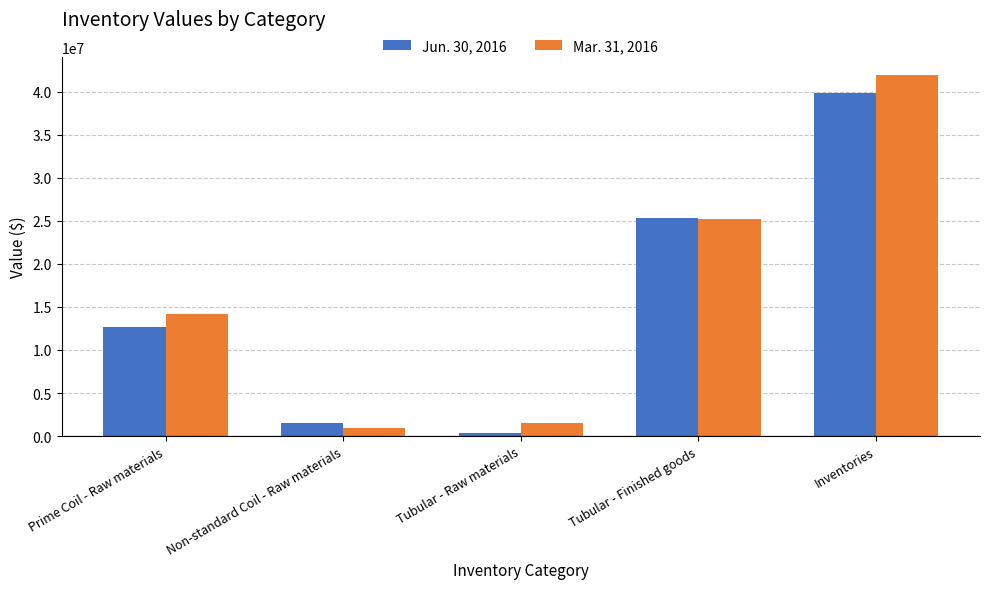

What is the difference between the highest and lowest values at Non-standard Coil - Raw materials?

512278